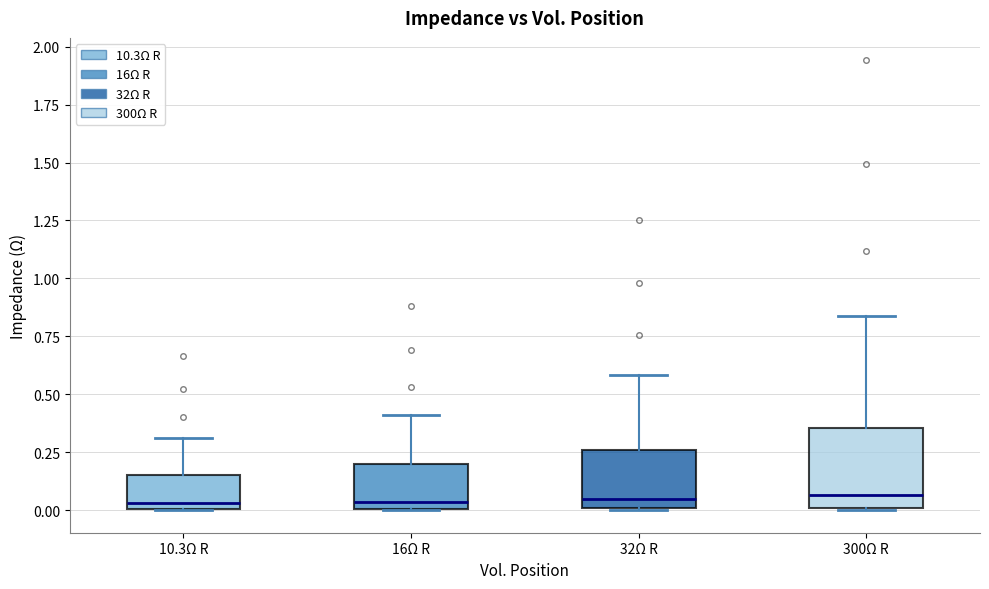

Reading left to right, read every box against the y-axis: the position of its median line, the range the box covers, and the ends of its whiskers. The values are not printed on the chart, so give them approximately, as read against the axis.

10.3Ω R: median 0.05, box 0.00 to 0.15, whiskers 0.00 to 0.30
16Ω R: median 0.05, box 0.00 to 0.20, whiskers 0.00 to 0.40
32Ω R: median 0.05, box 0.00 to 0.25, whiskers 0.00 to 0.60
300Ω R: median 0.05, box 0.00 to 0.35, whiskers 0.00 to 0.85